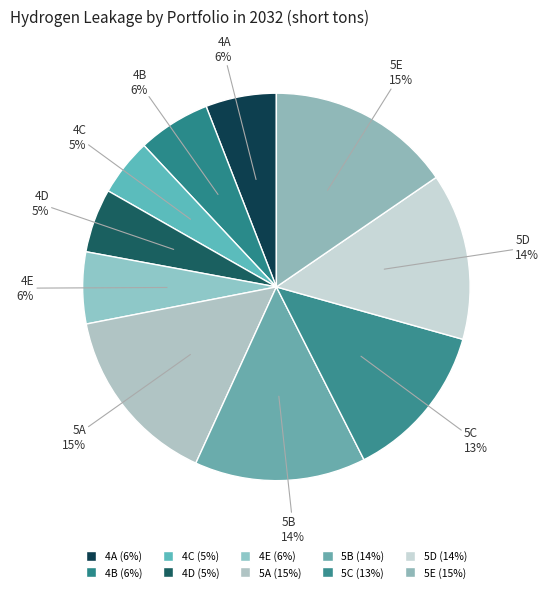

To the nearest percent, what is the combined percentage of 4E and 4B?

12%